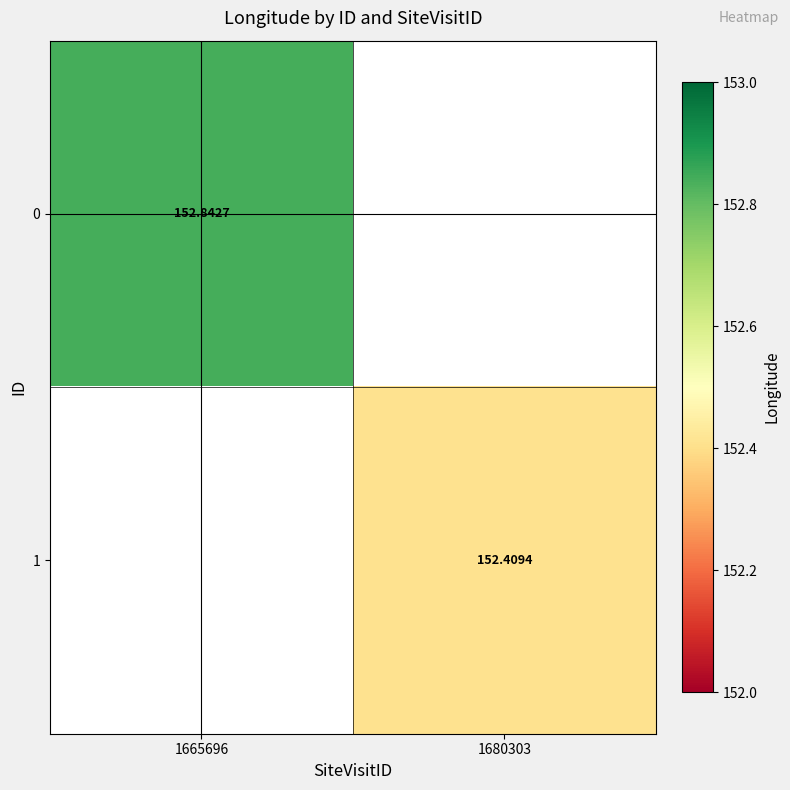

How many values in the 1 series exceed 152?

1